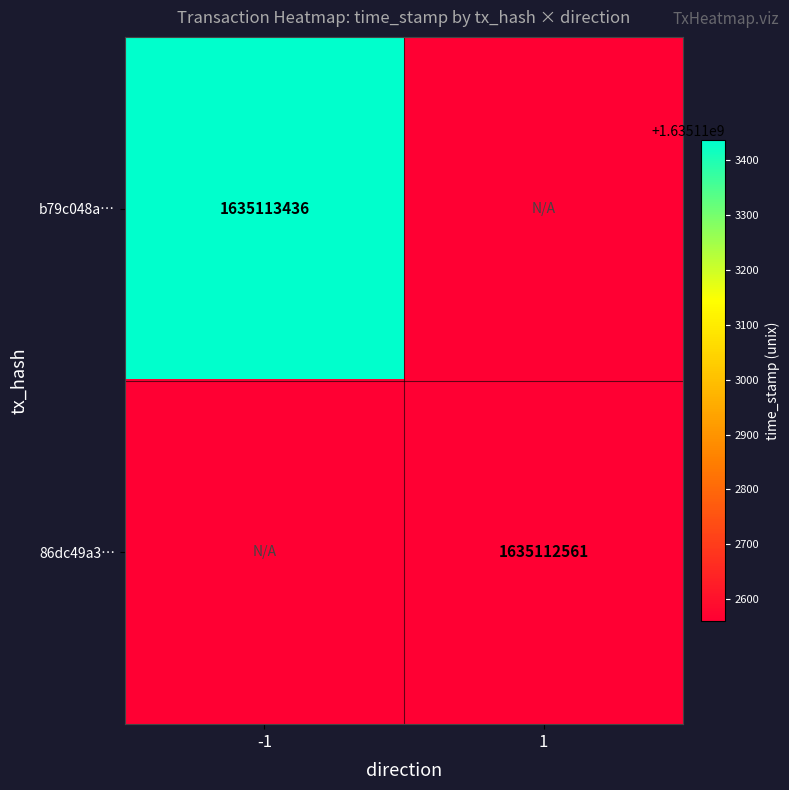

What is the approximate value of b79c048a752f0f6a59cf37370b8146502420768 at time_stamp, to the nearest 50?

1635113450